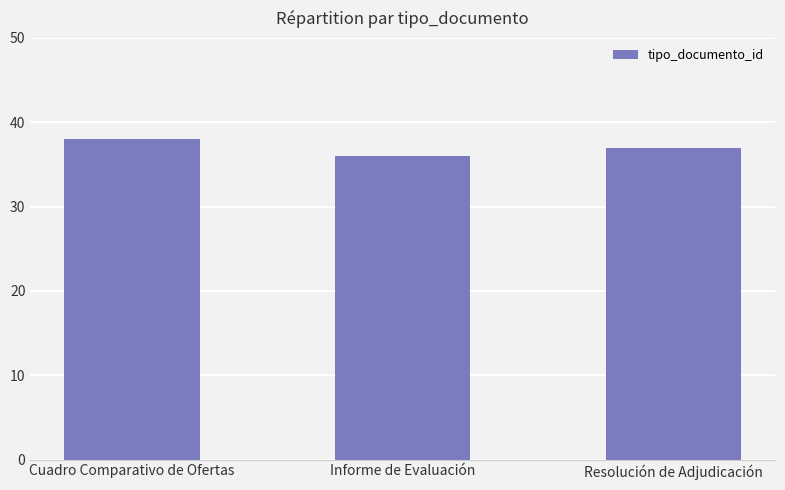

What is the difference between the maximum and minimum values?

2